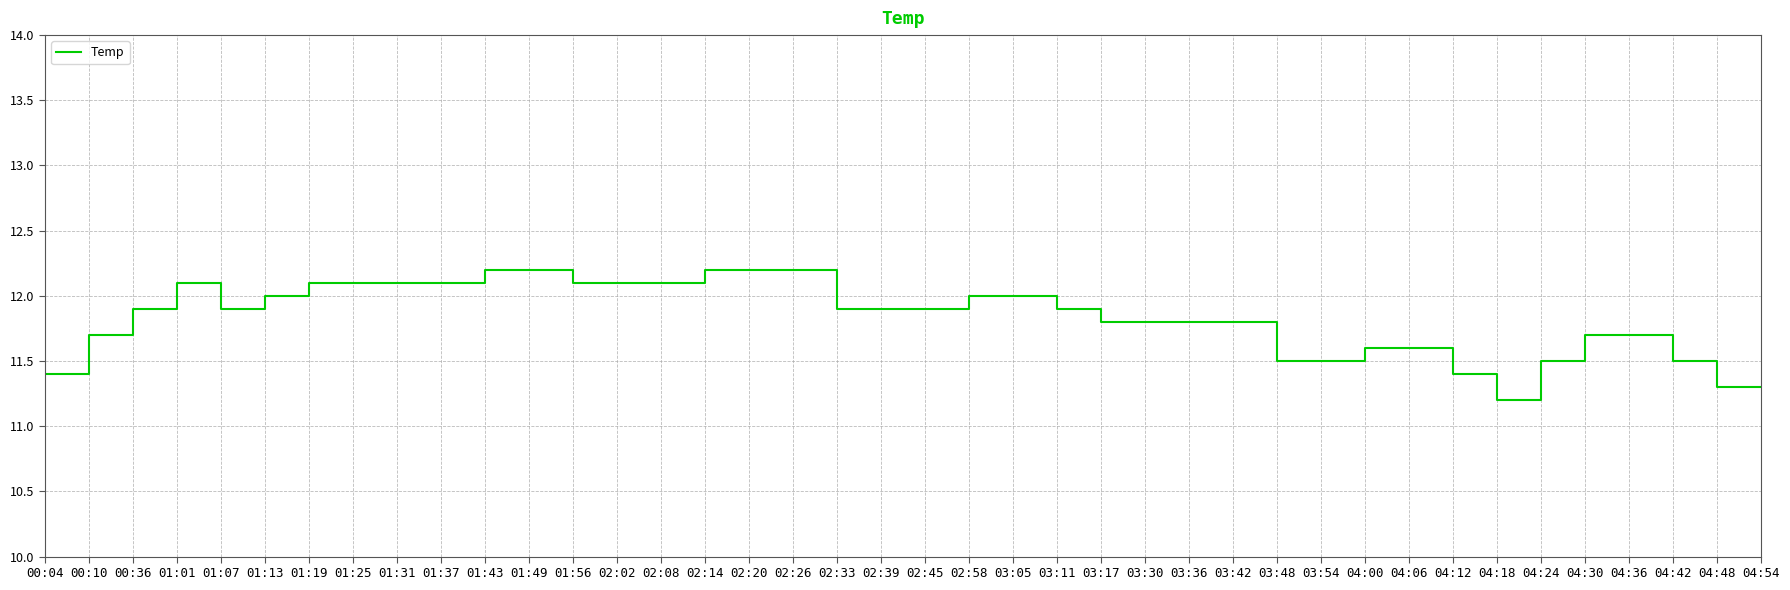

The value at 02:20 is 3.8. True or false?

False